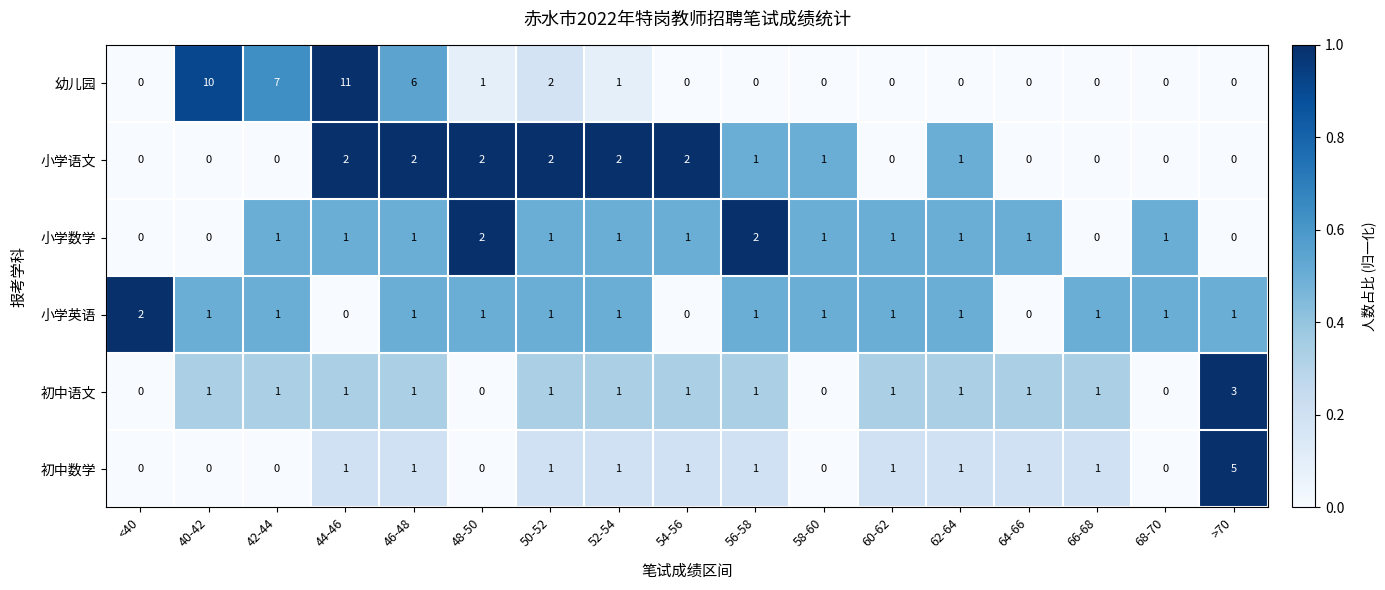

True or false: 小学数学 has a value of -1 at <40.

False